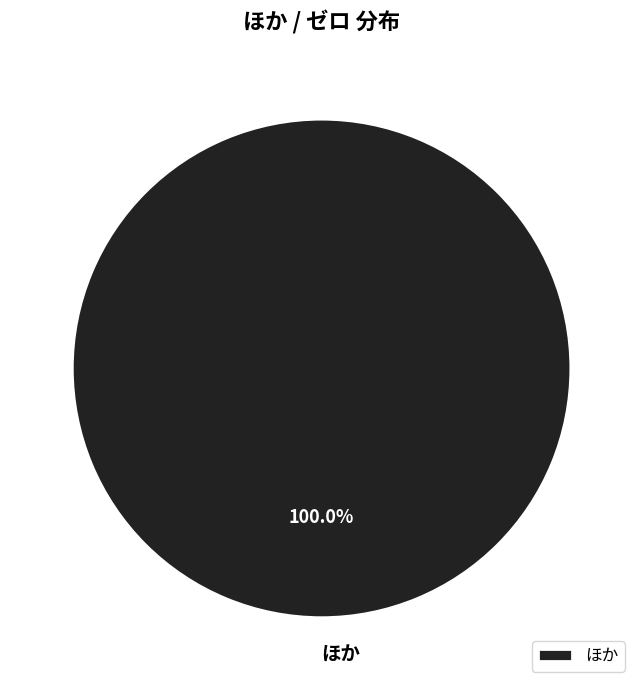

Rank the categories by value from highest to lowest.

ほか